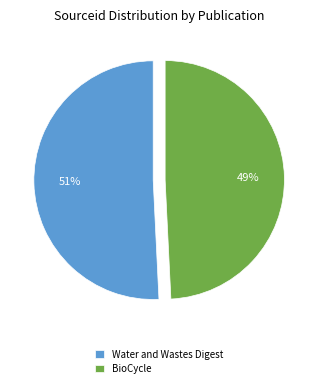

How many slices are in this pie chart?

2